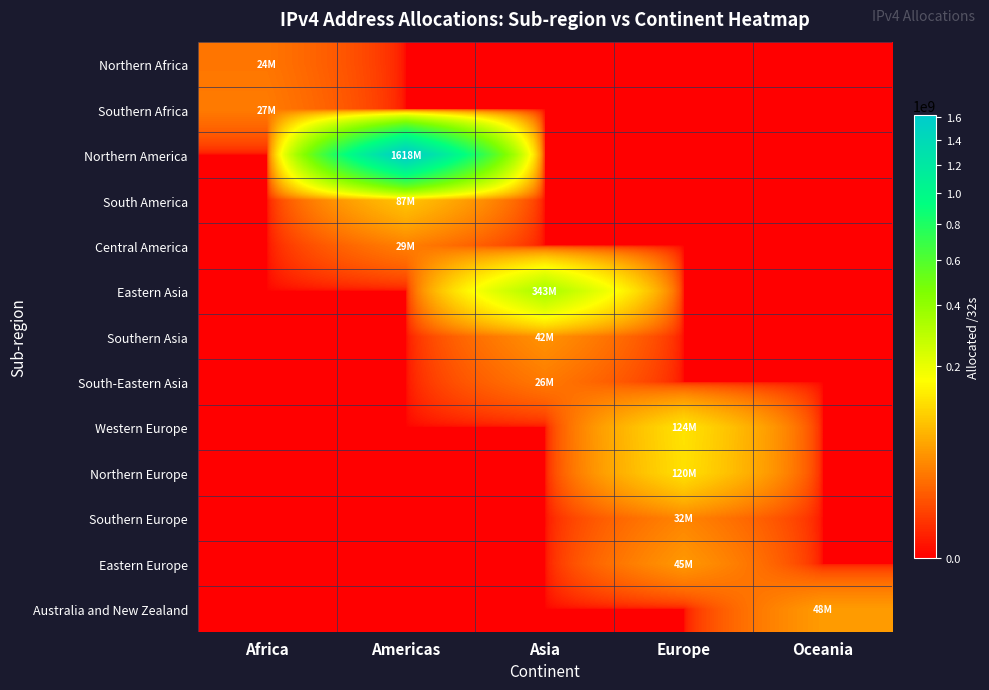

Which has a higher value, Africa or Oceania?

Africa